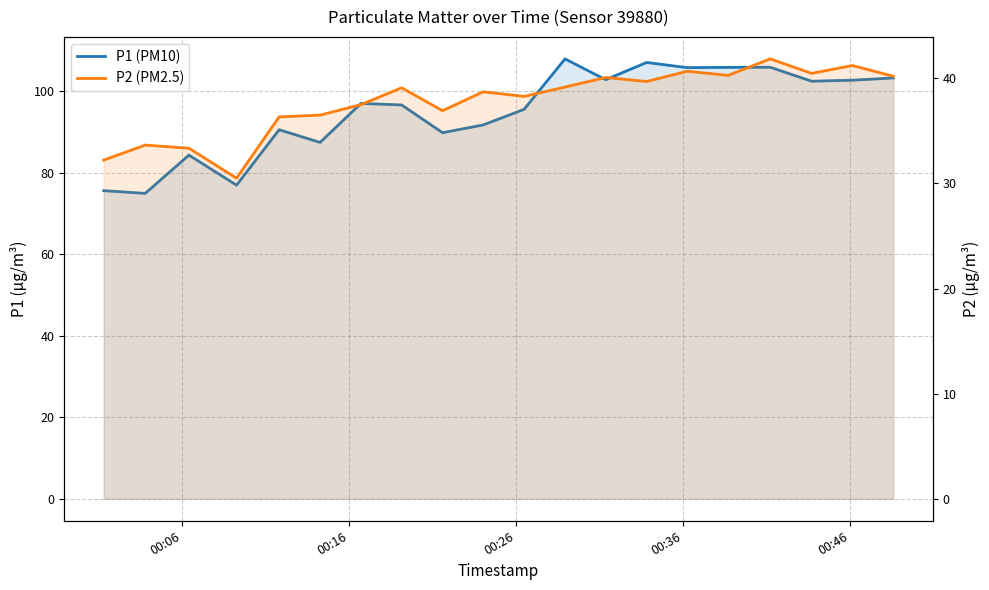

How many data points in P2 (PM2.5) are less than 39?

10